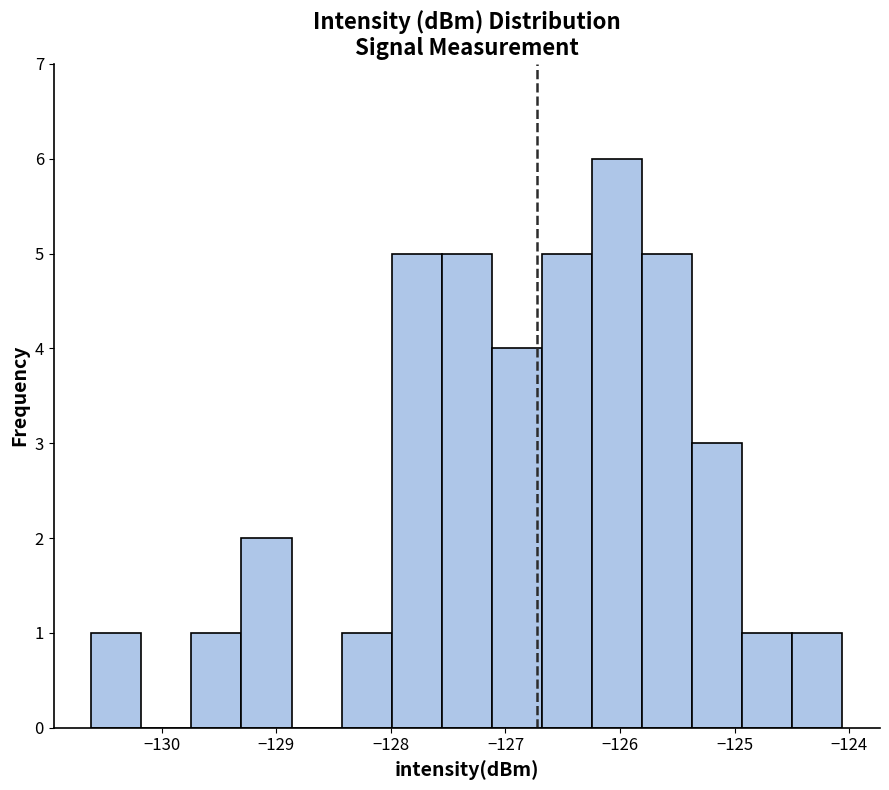

Reading left to right, list every bar in this chart as the range it spans on the x-axis followed by its height. Neither the bar edges nor the heights are printed on the chart, so give them approximately, as read against the axes.

-130.6 to -130.2: 1
-130.2 to -129.7: 0
-129.7 to -129.3: 1
-129.3 to -128.9: 2
-128.9 to -128.4: 0
-128.4 to -128.0: 1
-128.0 to -127.6: 5
-127.6 to -127.1: 5
-127.1 to -126.7: 4
-126.7 to -126.2: 5
-126.2 to -125.8: 6
-125.8 to -125.4: 5
-125.4 to -124.9: 3
-124.9 to -124.5: 1
-124.5 to -124.1: 1